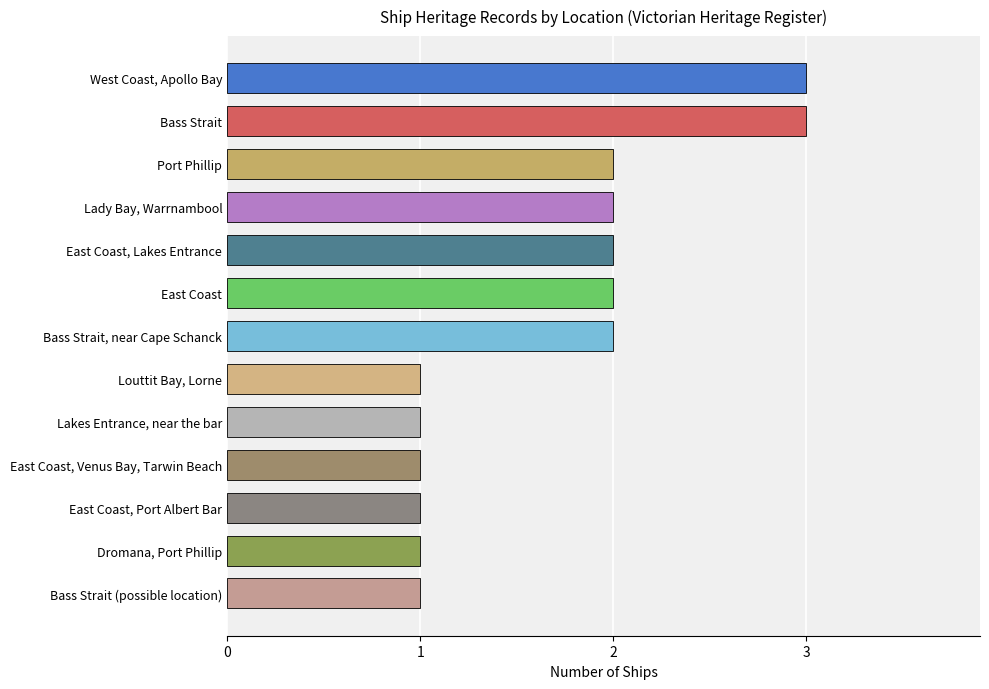

What is the sum of all values?

22